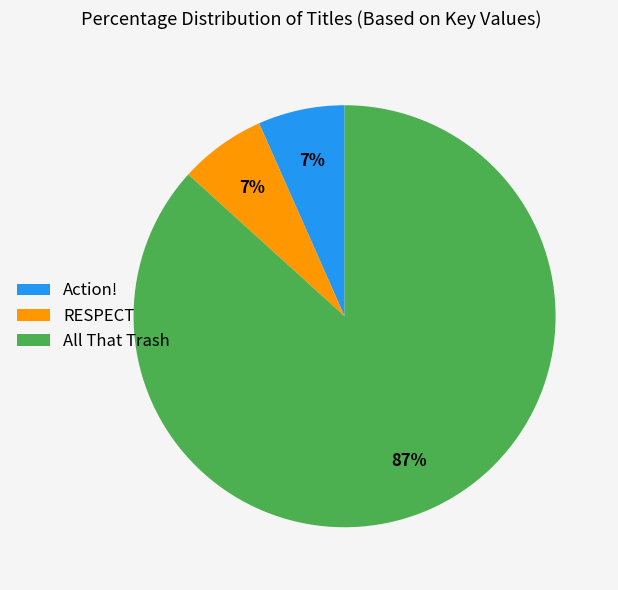

To the nearest percent, what portion does Action! represent?

7%